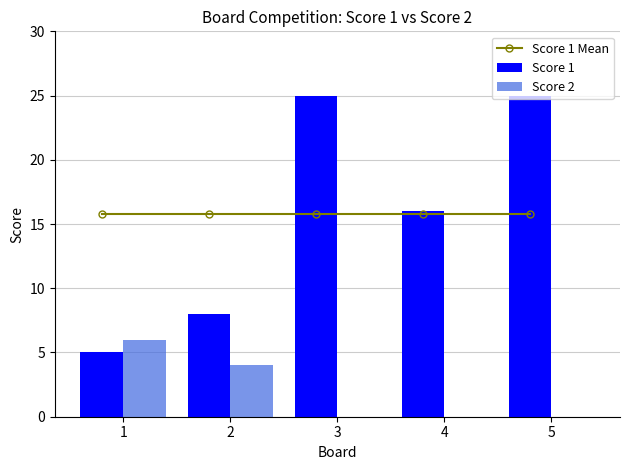

Rank the series at 2 from lowest to highest value.

Score 2, Score 1, Score 1 Mean